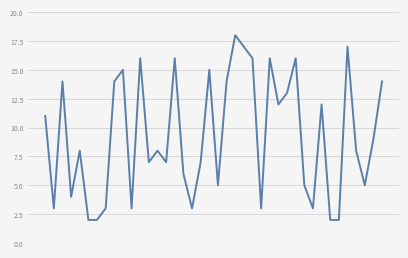

What is the maximum value shown in the chart?

18